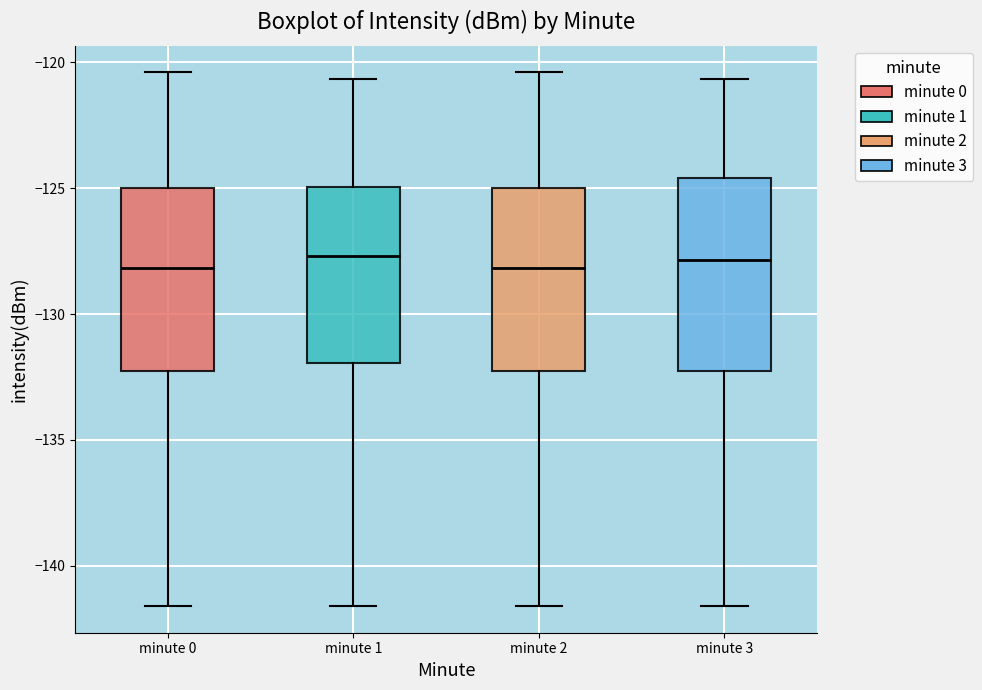

Reading left to right, transcribe this box plot: for each box, give where its median line is, the range the box spans, and where its two whiskers end, as read against the y-axis. The values are not printed on the chart, so give them approximately, as read against the axis.

minute 0: median -128.0, box -132.5 to -125.0, whiskers -141.5 to -120.5
minute 1: median -127.5, box -132.0 to -125.0, whiskers -141.5 to -120.5
minute 2: median -128.0, box -132.5 to -125.0, whiskers -141.5 to -120.5
minute 3: median -128.0, box -132.5 to -124.5, whiskers -141.5 to -120.5